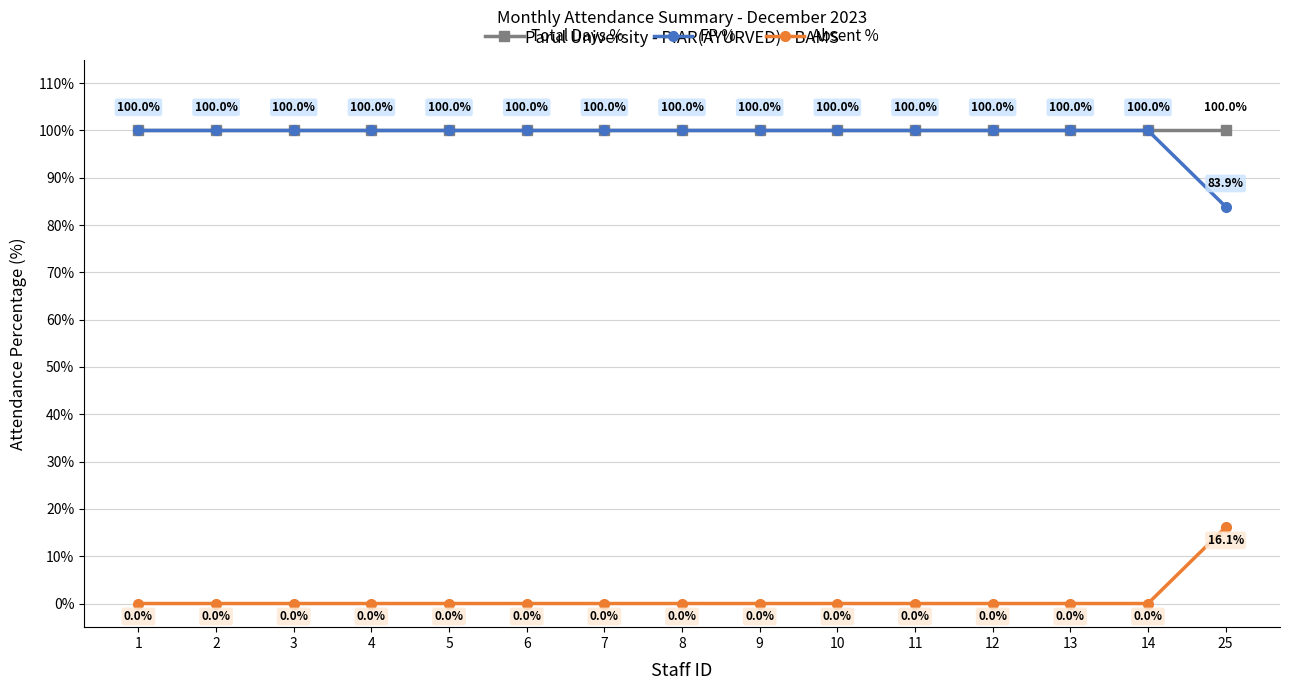

Reading left to right, list all the values displayed in this chart.

Total Days %: 100.0	100.0	100.0	100.0	100.0	100.0	100.0	100.0	100.0	100.0	100.0	100.0	100.0	100.0	100.0
FP %: 100.0	100.0	100.0	100.0	100.0	100.0	100.0	100.0	100.0	100.0	100.0	100.0	100.0	100.0	83.9
Absent %: 0.0	0.0	0.0	0.0	0.0	0.0	0.0	0.0	0.0	0.0	0.0	0.0	0.0	0.0	16.1